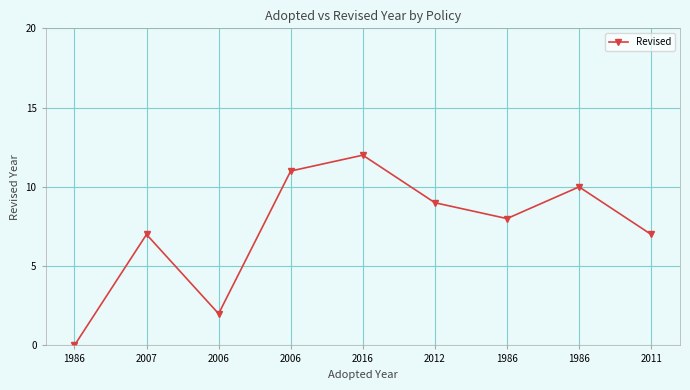

Does the chart display data point markers on the line(s)?

Yes